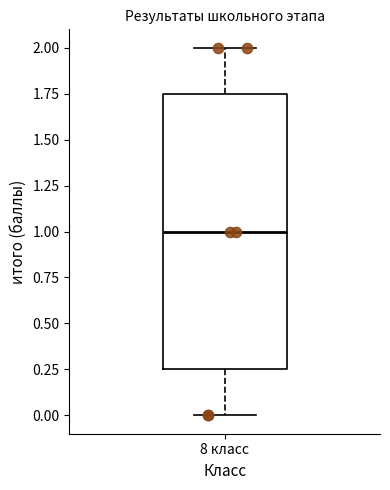

Transcribe this box plot: give where the median line is, the range the box spans, and where the two whiskers end, as read against the y-axis. The values are not printed on the chart, so give them approximately, as read against the axis.

median 1.00, box 0.25 to 1.75, whiskers 0.00 to 2.00